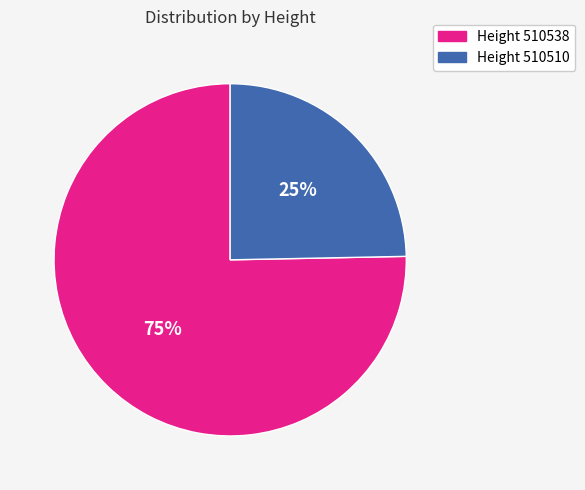

Count the number of slices in the pie.

2